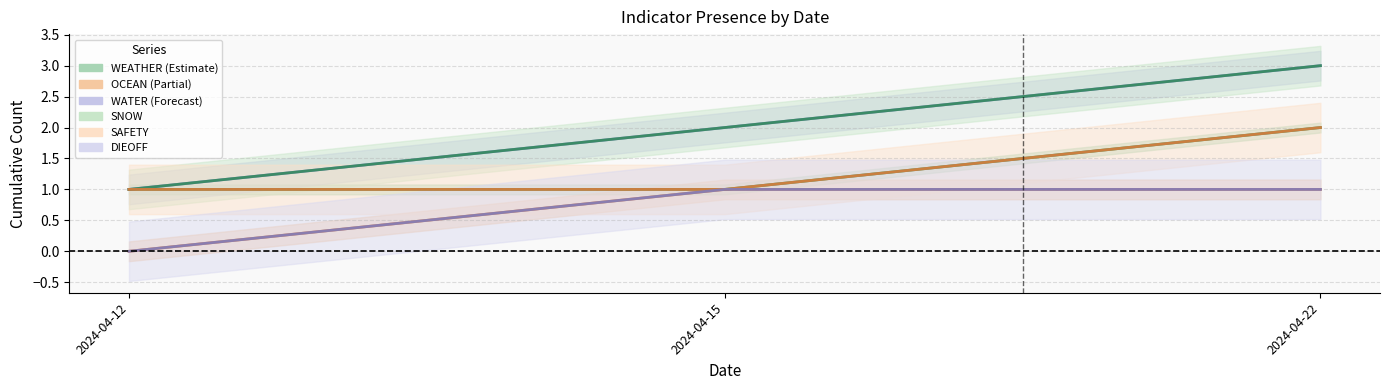

How many data points does each series have?

3